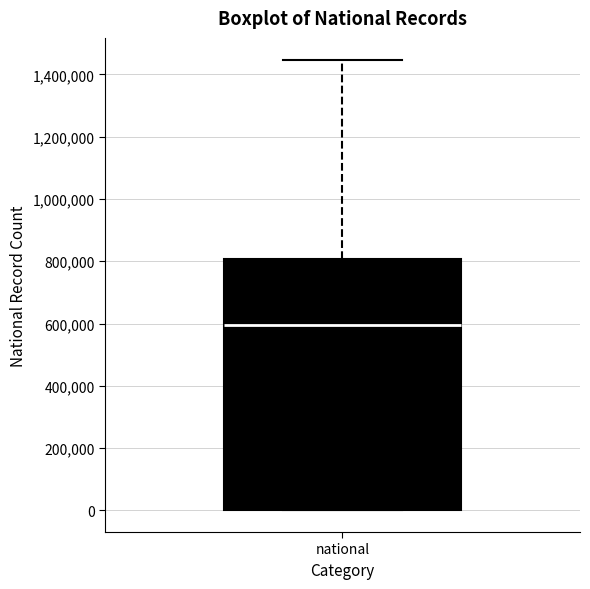

Read this box plot against the y-axis: the position of the median line, the range covered by the box, and the ends of both whiskers. The values are not printed on the chart, so give them approximately, as read against the axis.

median 600000, box 0 to 800000, whiskers 0 to 1440000